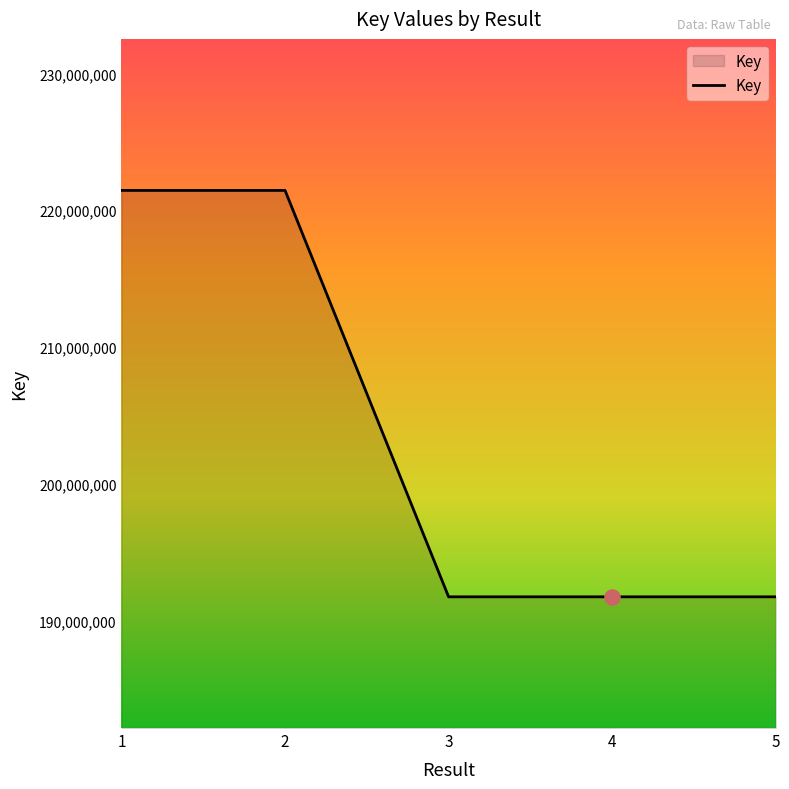

Which has a higher value, 1 or 4?

1